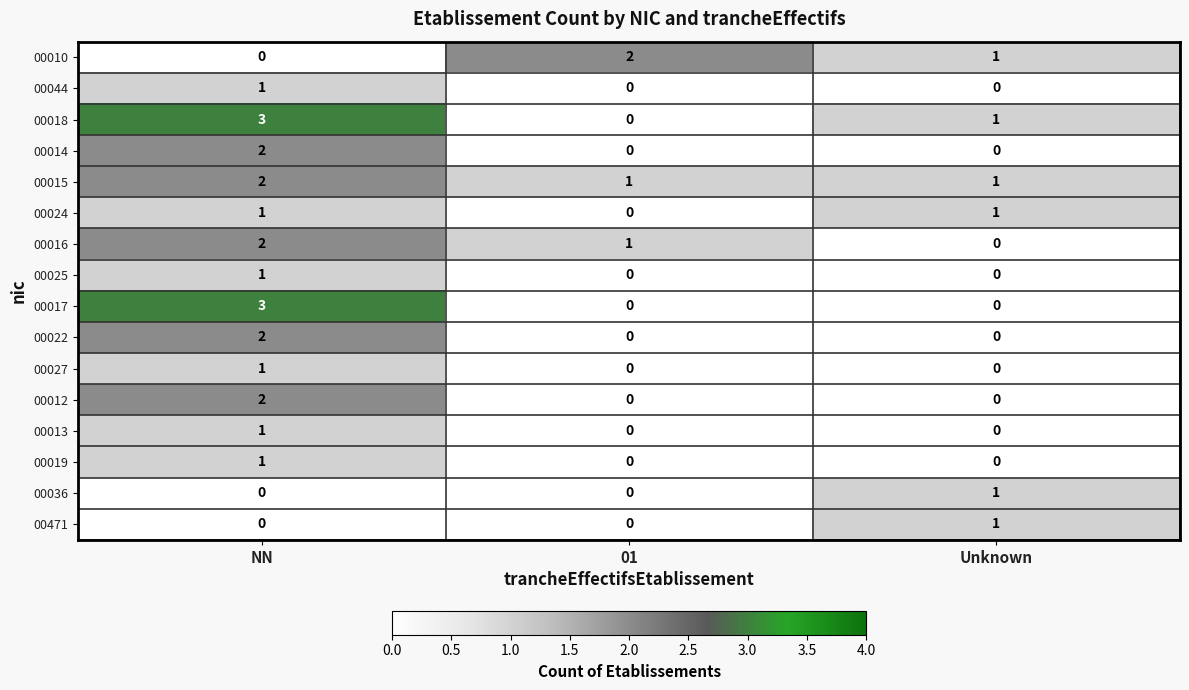

Between NN and Unknown, which series saw the biggest shift?

00017